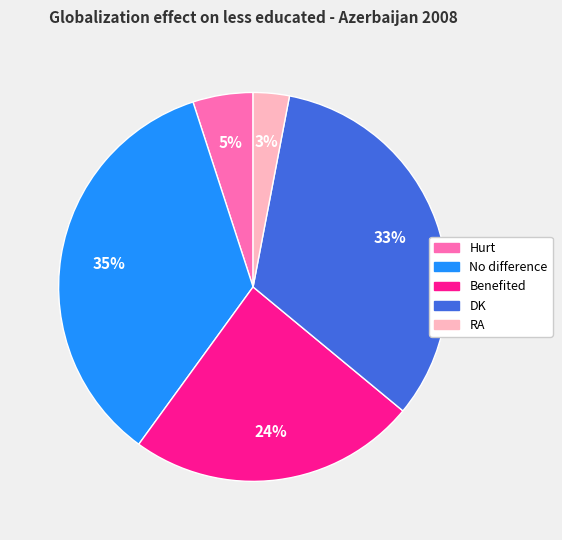

How many slices are in this pie chart?

5